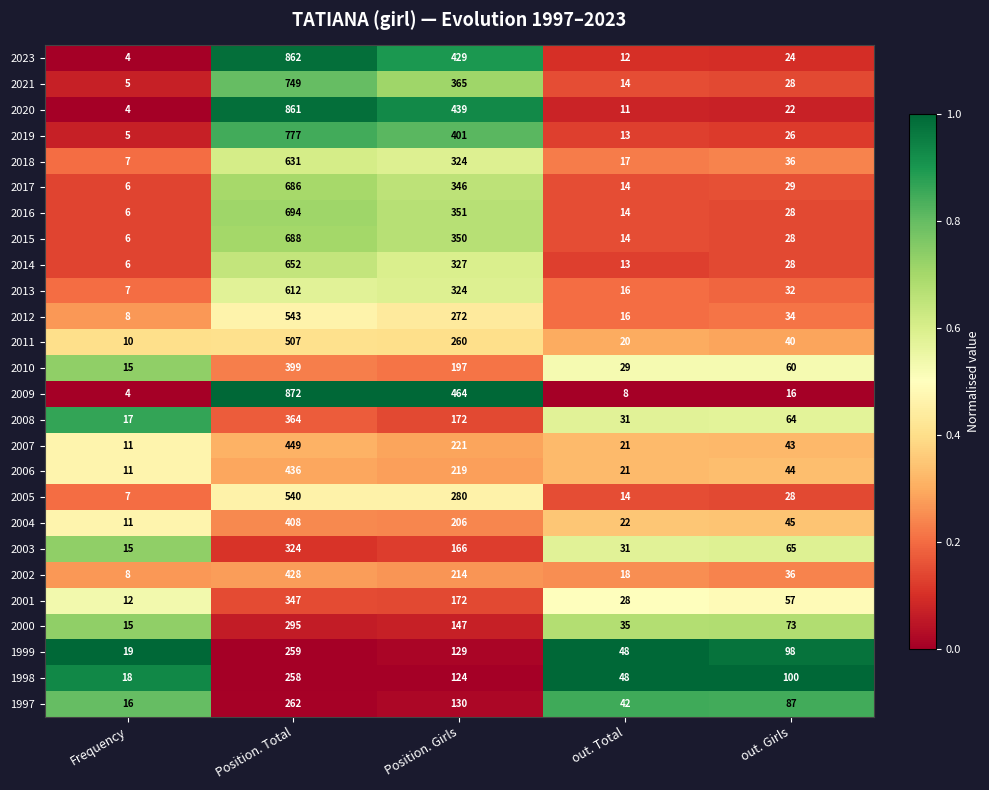

The value of 1997 at Position. Total is 262. True or false?

True